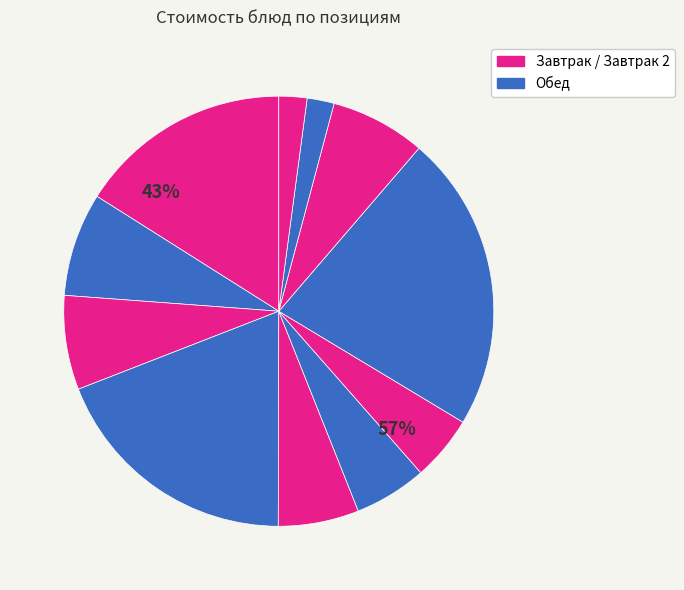

Count the number of slices in the pie.

11